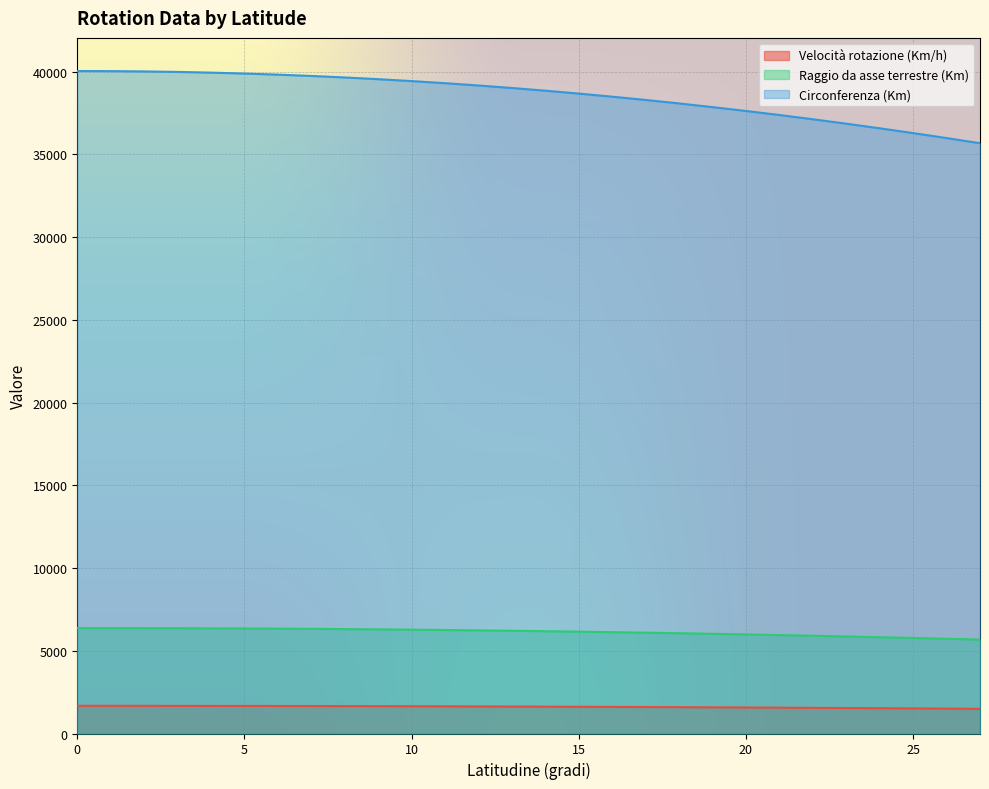

What is the maximum value shown in the chart?

40030.2